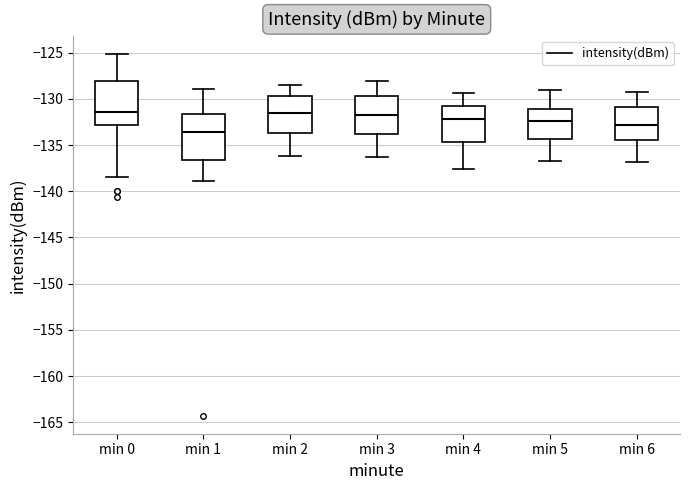

Where does the upper whisker of the box for min 3 end on the y-axis? The values are not printed on the chart, so give them approximately, as read against the axis.

-128.0